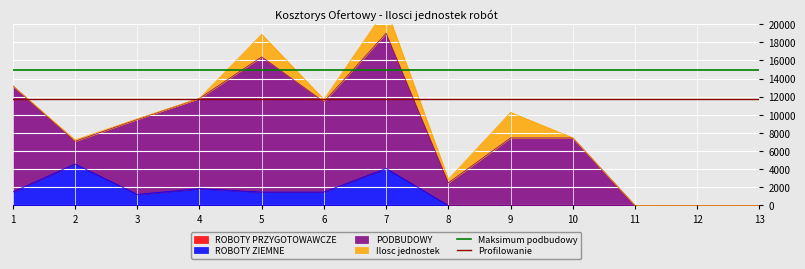

At which label does Maksimum podbudowy reach its minimum?

1